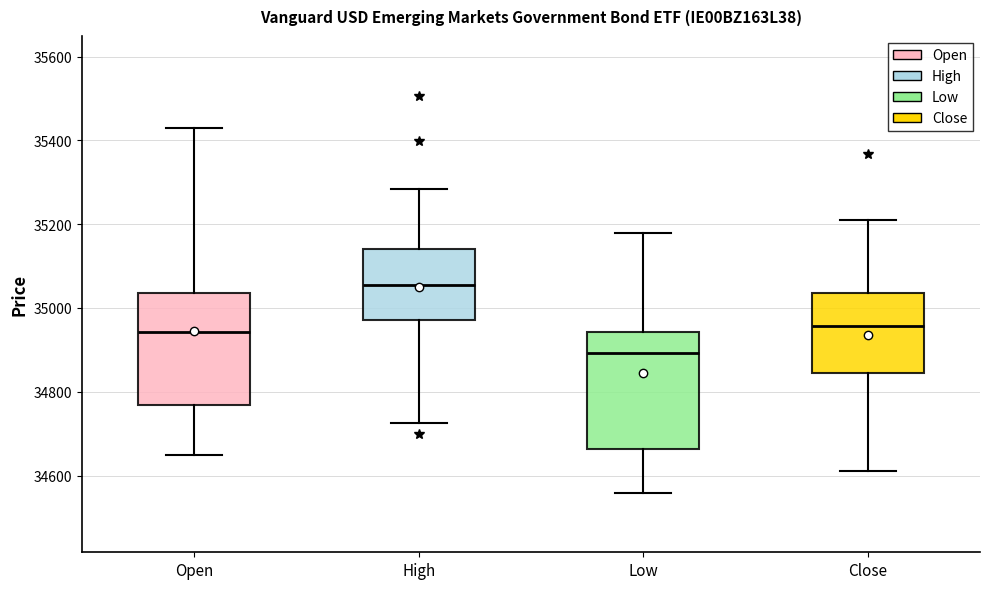

Reading left to right, transcribe this box plot: for each box, give where its median line is, the range the box spans, and where its two whiskers end, as read against the y-axis. The values are not printed on the chart, so give them approximately, as read against the axis.

Open: median 34940, box 34760 to 35040, whiskers 34640 to 35440
High: median 35060, box 34980 to 35140, whiskers 34720 to 35280
Low: median 34900, box 34660 to 34940, whiskers 34560 to 35180
Close: median 34960, box 34840 to 35040, whiskers 34620 to 35220